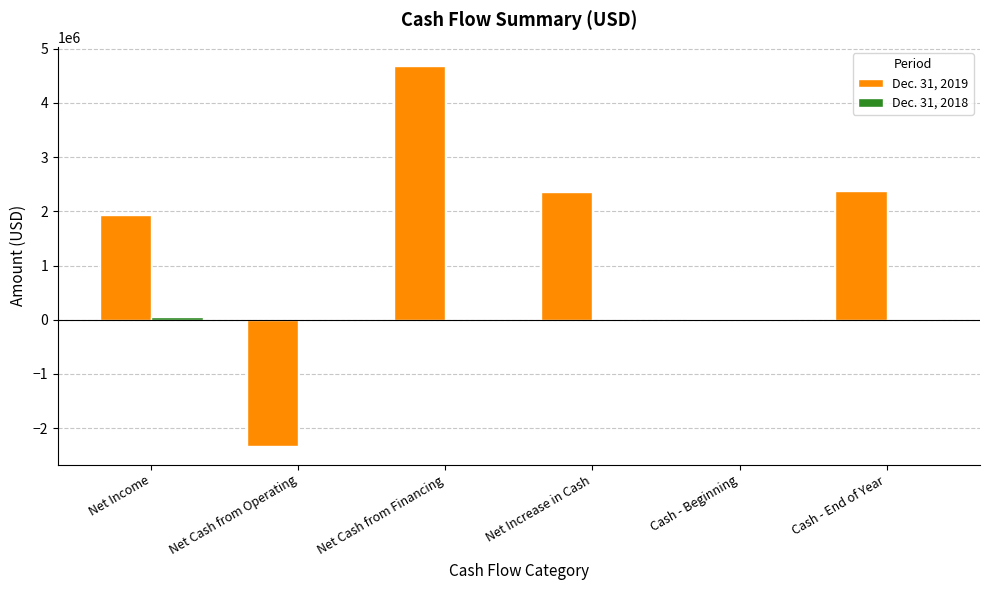

At which category does the chart reach its peak across all series?

Net Cash from Financing